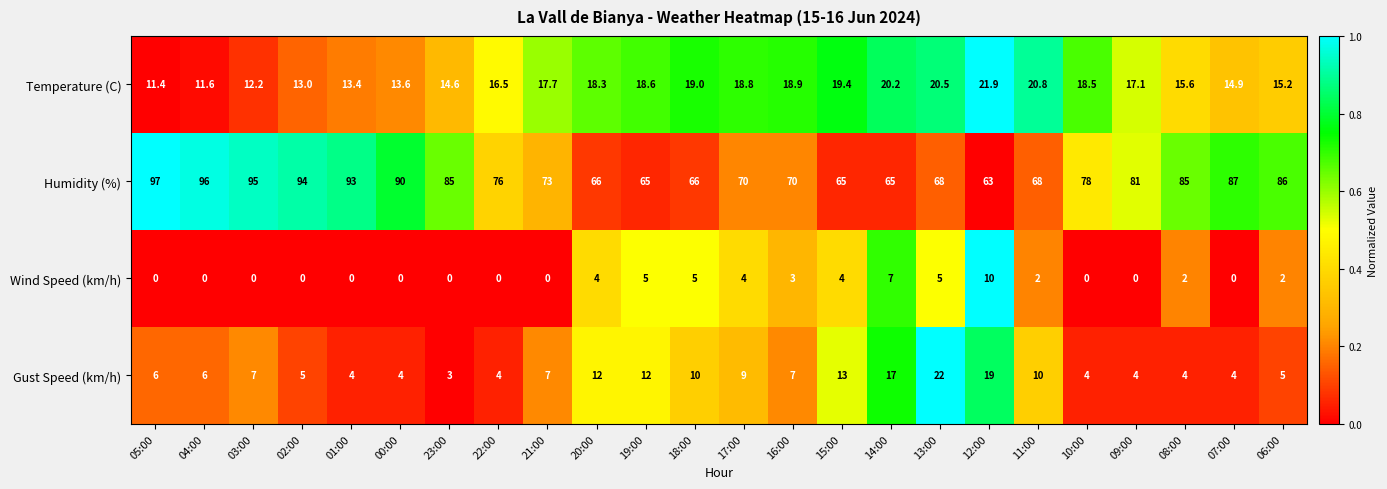

Rank the series by their maximum value, from highest to lowest.

Humidity (%), Gust Speed (km/h), Temperature (C), Wind Speed (km/h)